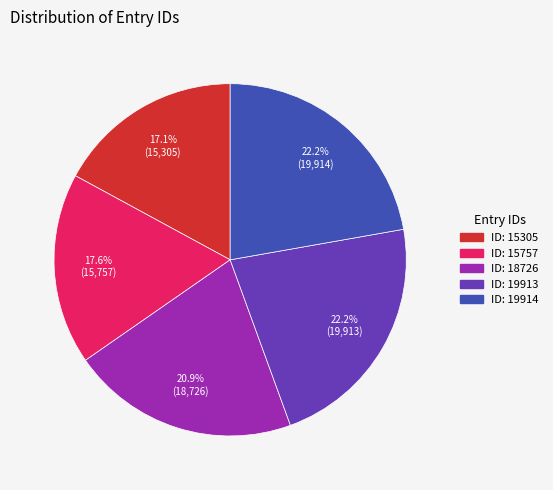

To the nearest percent, what is the average slice percentage?

20%